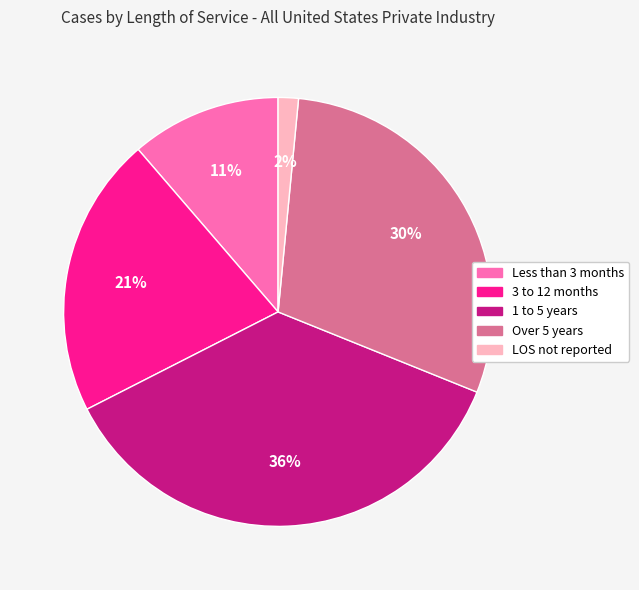

Combined, do LOS not reported and Less than 3 months account for over 50%?

No